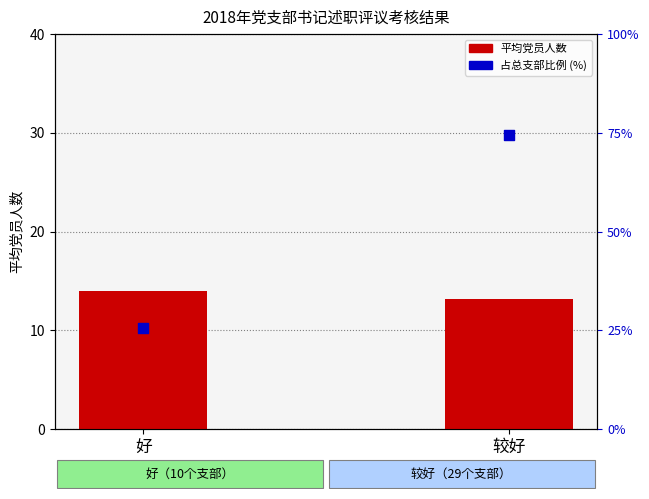

At which category is the sum across all series the highest?

较好